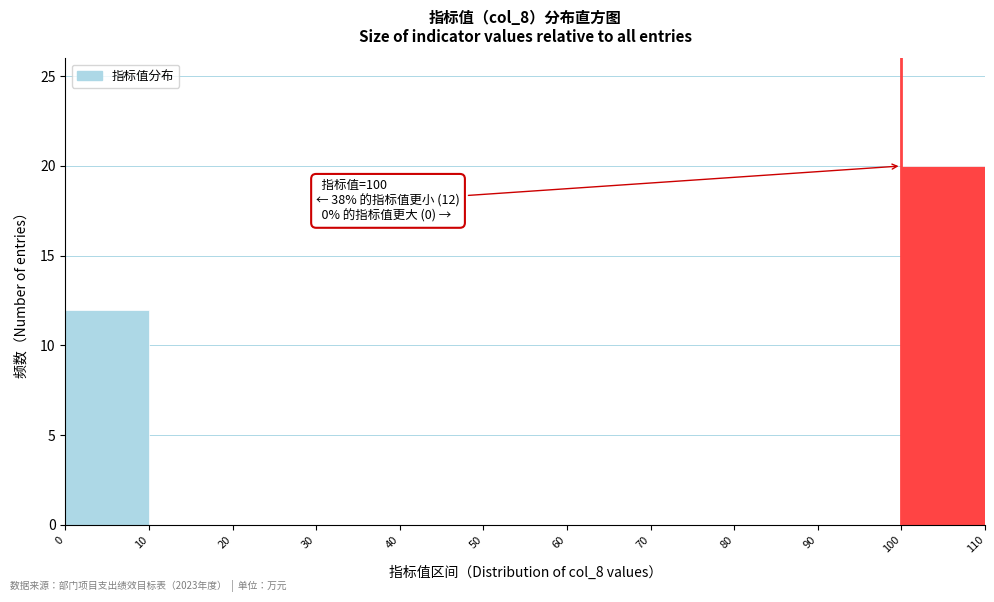

Over which range of the x-axis is the bar tallest?

100 to 110